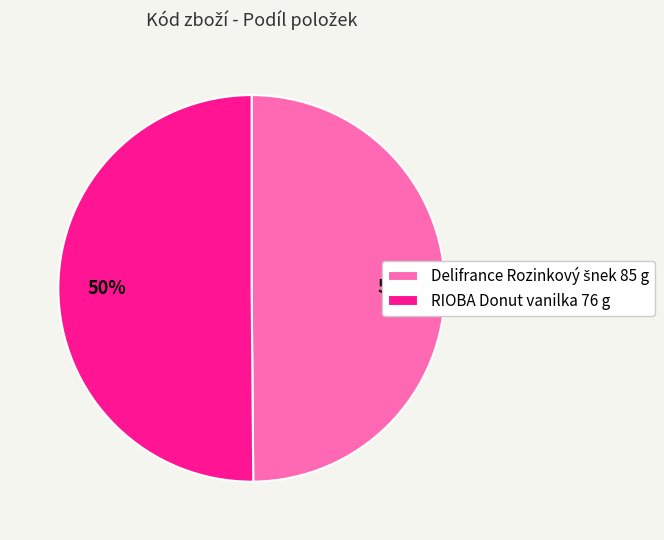

To the nearest percent, what is the average slice percentage?

50%